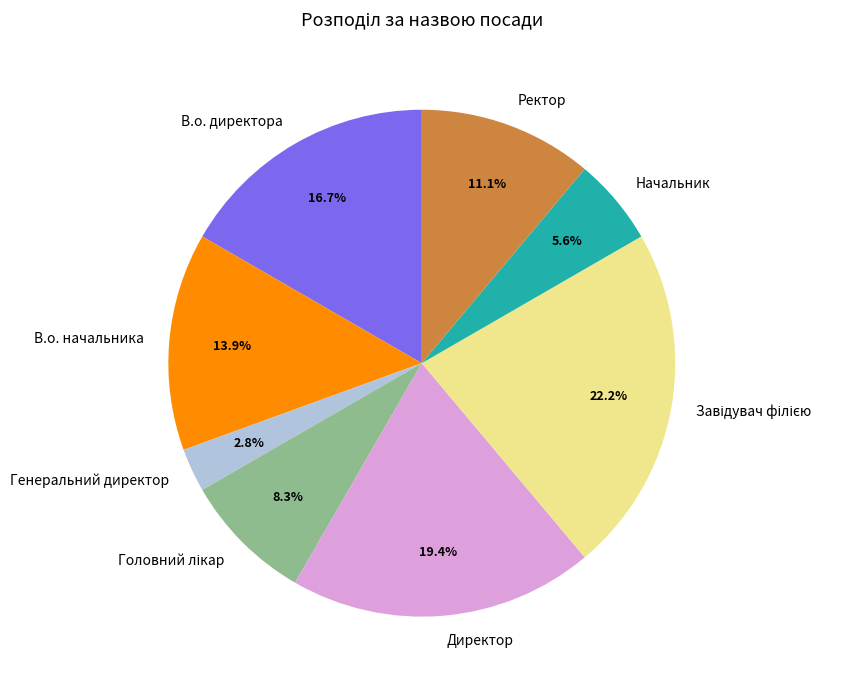

Between Генеральний директор and В.о. начальника, which is larger?

В.о. начальника